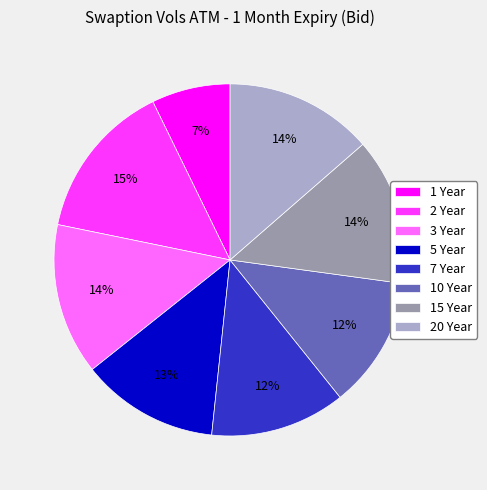

Is the sum of 7 Year and 2 Year greater than half?

No